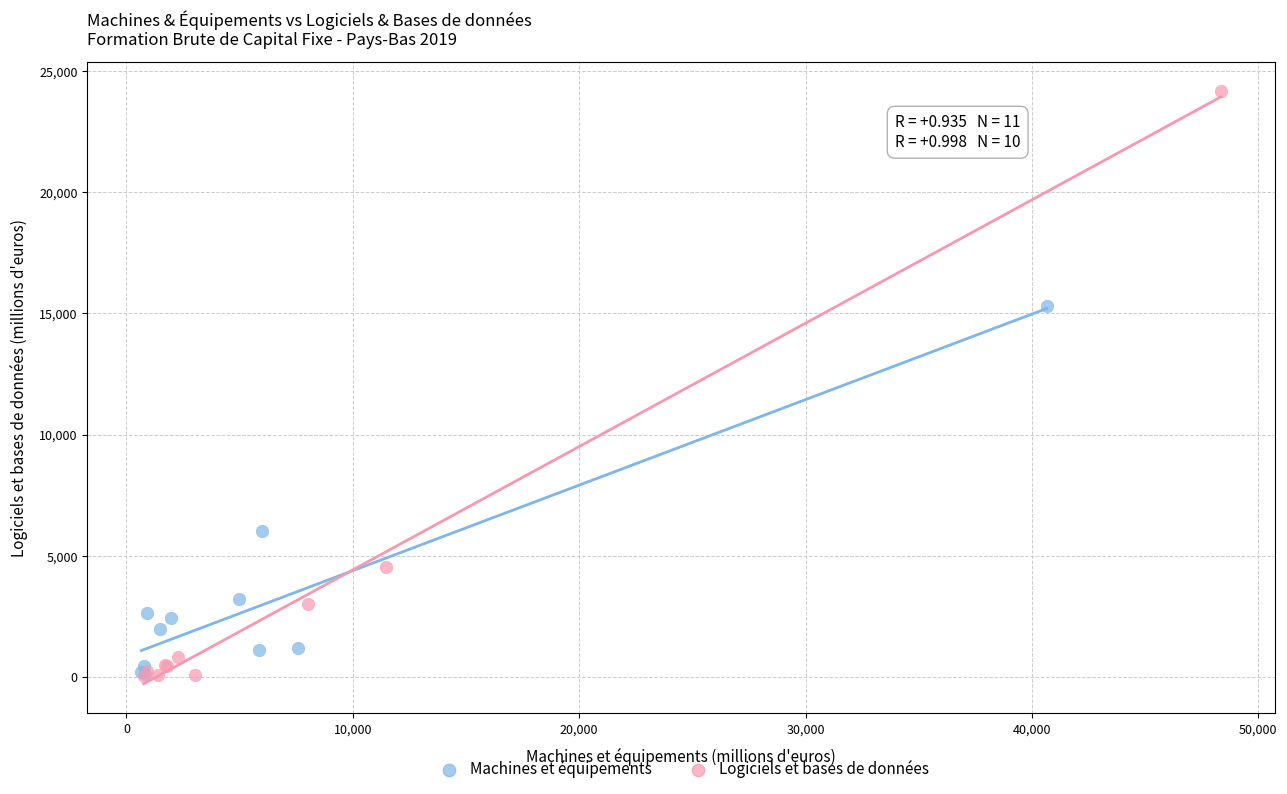

Which series contains the highest Y value?

Logiciels et bases de données